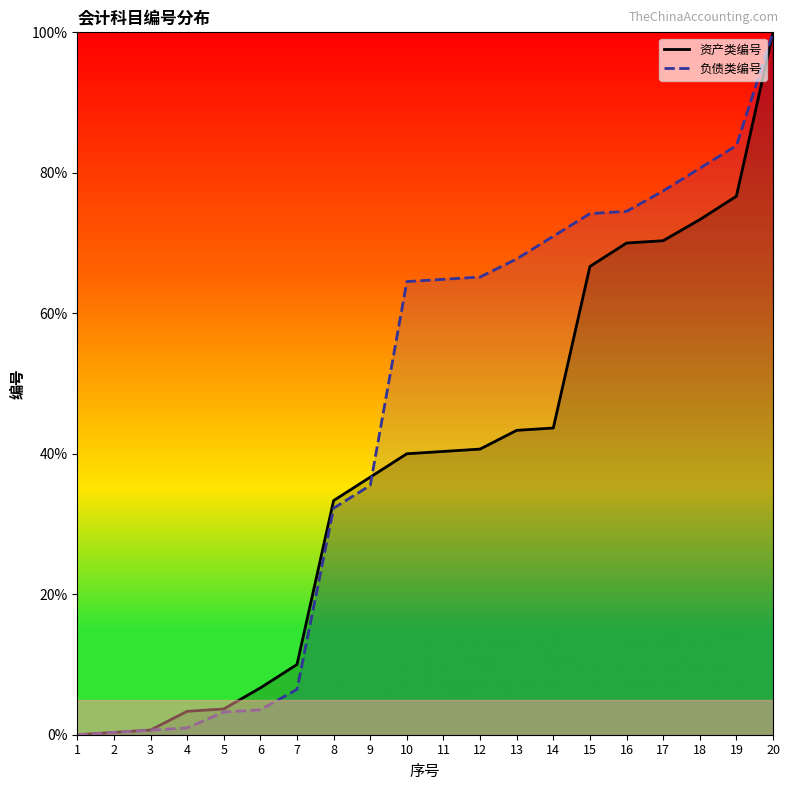

Reading right to left, transcribe all the data shown in this chart.

资产类编号: 100.0	76.7	73.3	70.3	70.0	66.7	43.7	43.3	40.7	40.3	40.0	36.7	33.3	10.0	6.7	3.7	3.3	0.7	0.3	0.0
负债类编号: 100.0	83.9	80.6	77.4	74.5	74.2	71.0	67.7	65.2	64.8	64.5	35.5	32.3	6.5	3.5	3.2	1.0	0.6	0.3	0.0